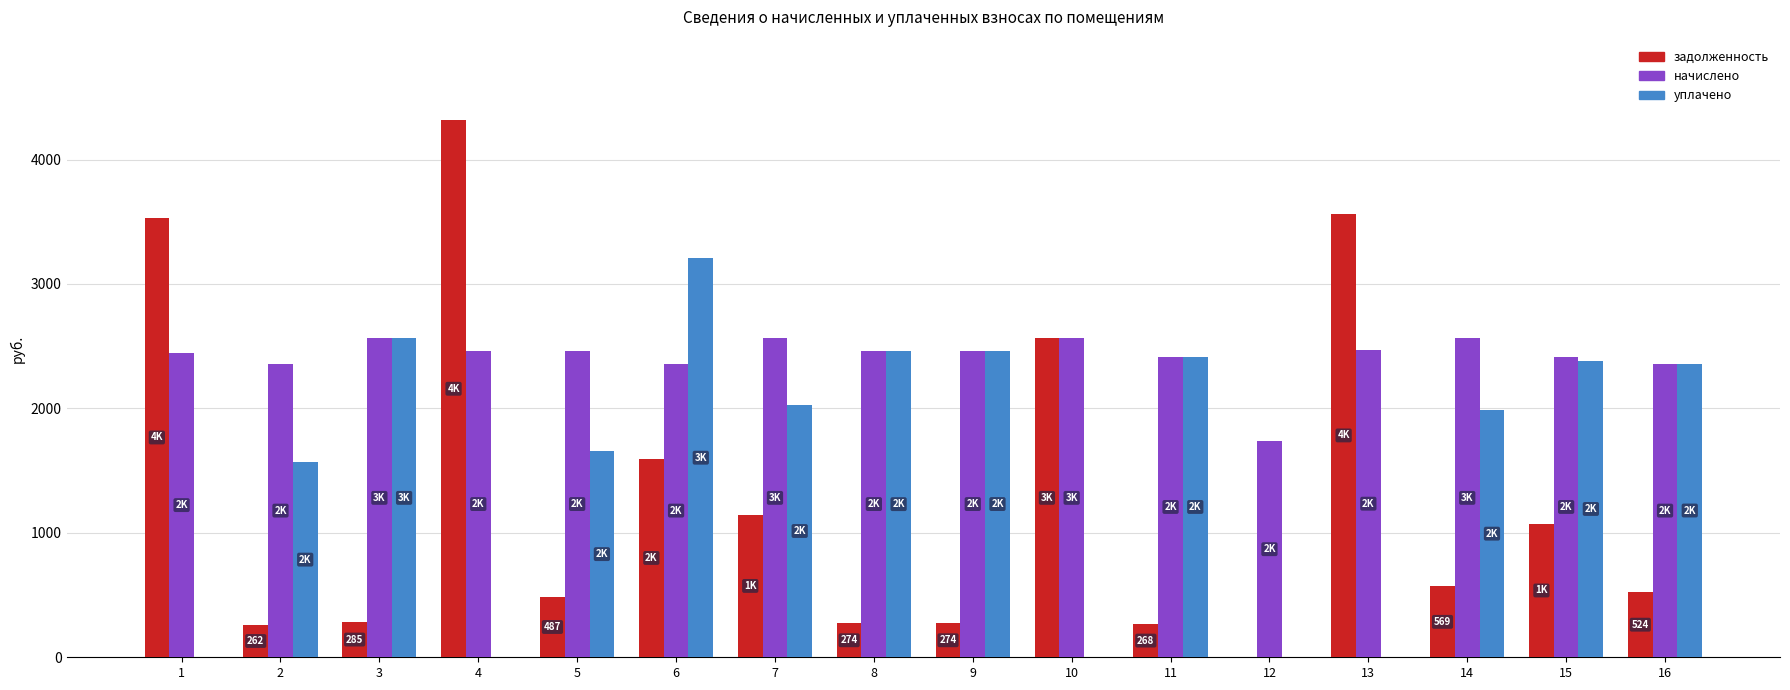

What is the sum of all задолженность values?

20736.7